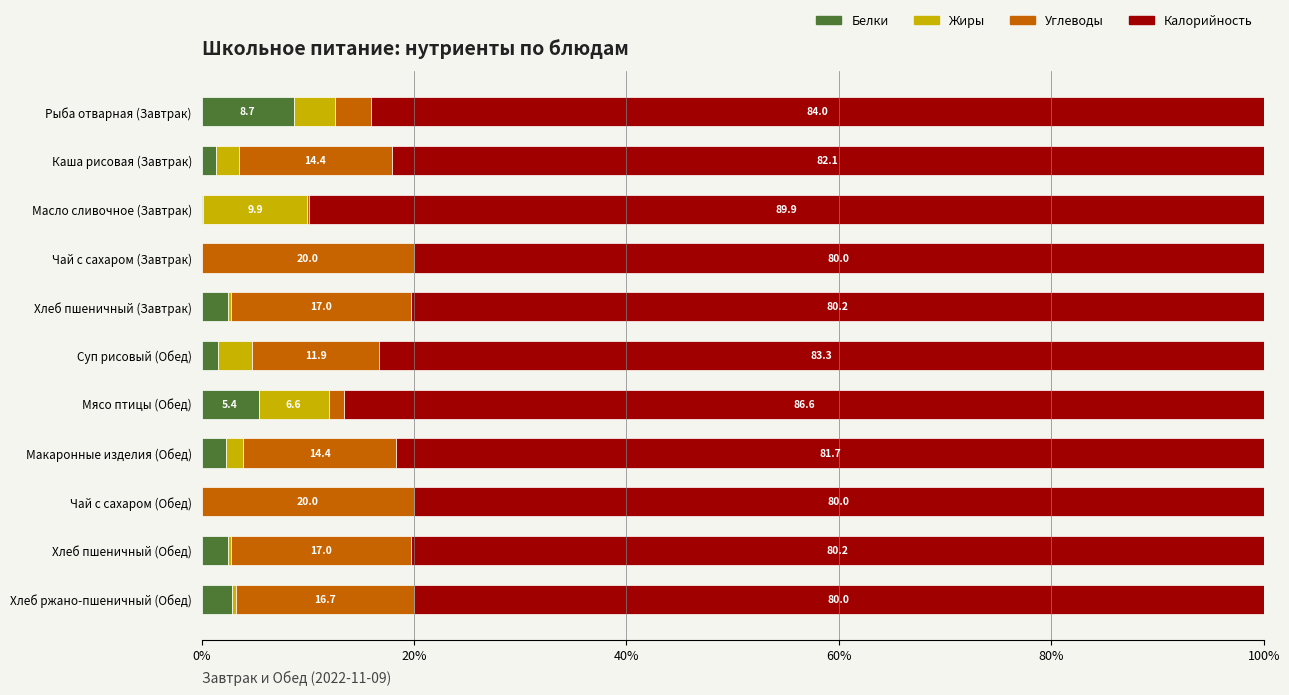

What is the total value across all series at Хлеб пшеничный (Обед)?

100.0